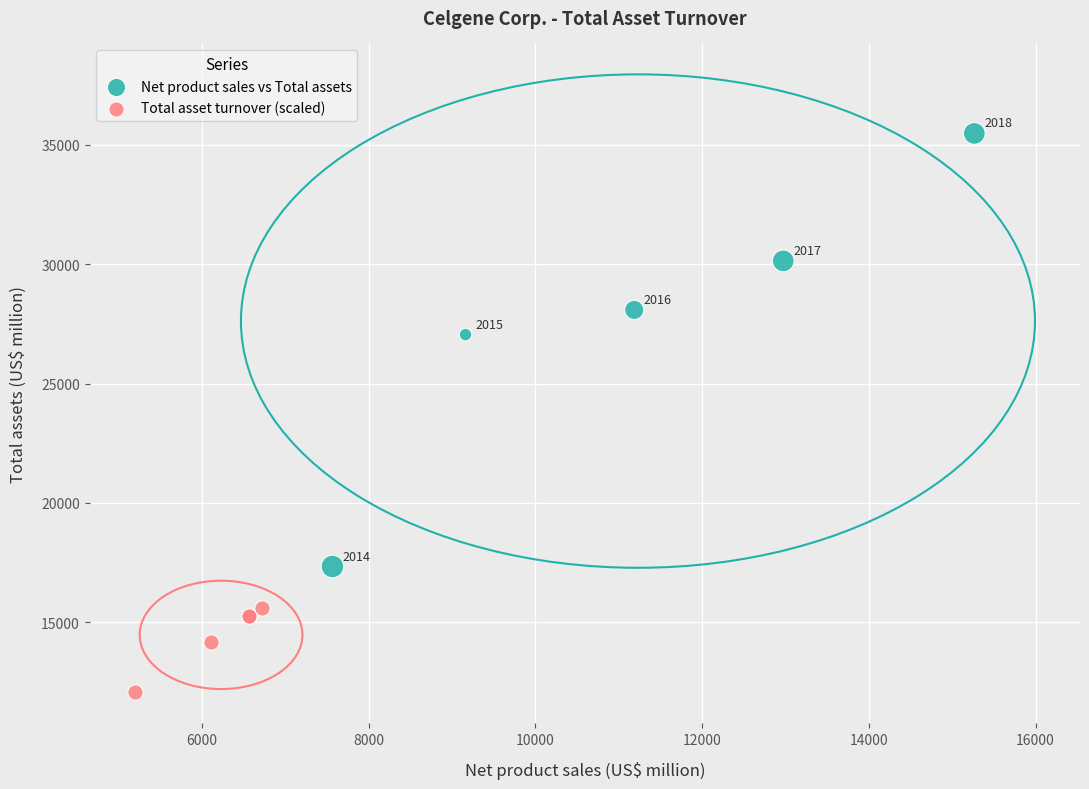

Which series reaches the minimum Y coordinate?

Total asset turnover (scaled)